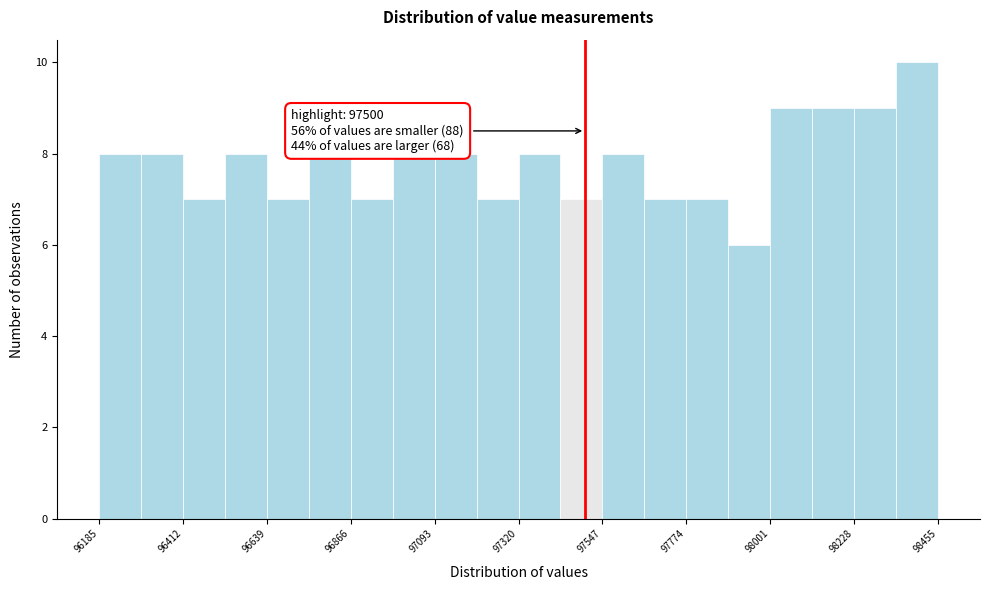

Around what value on the x-axis is the tallest bar? Give the approximate position of its centre, as read against the axis.

98400